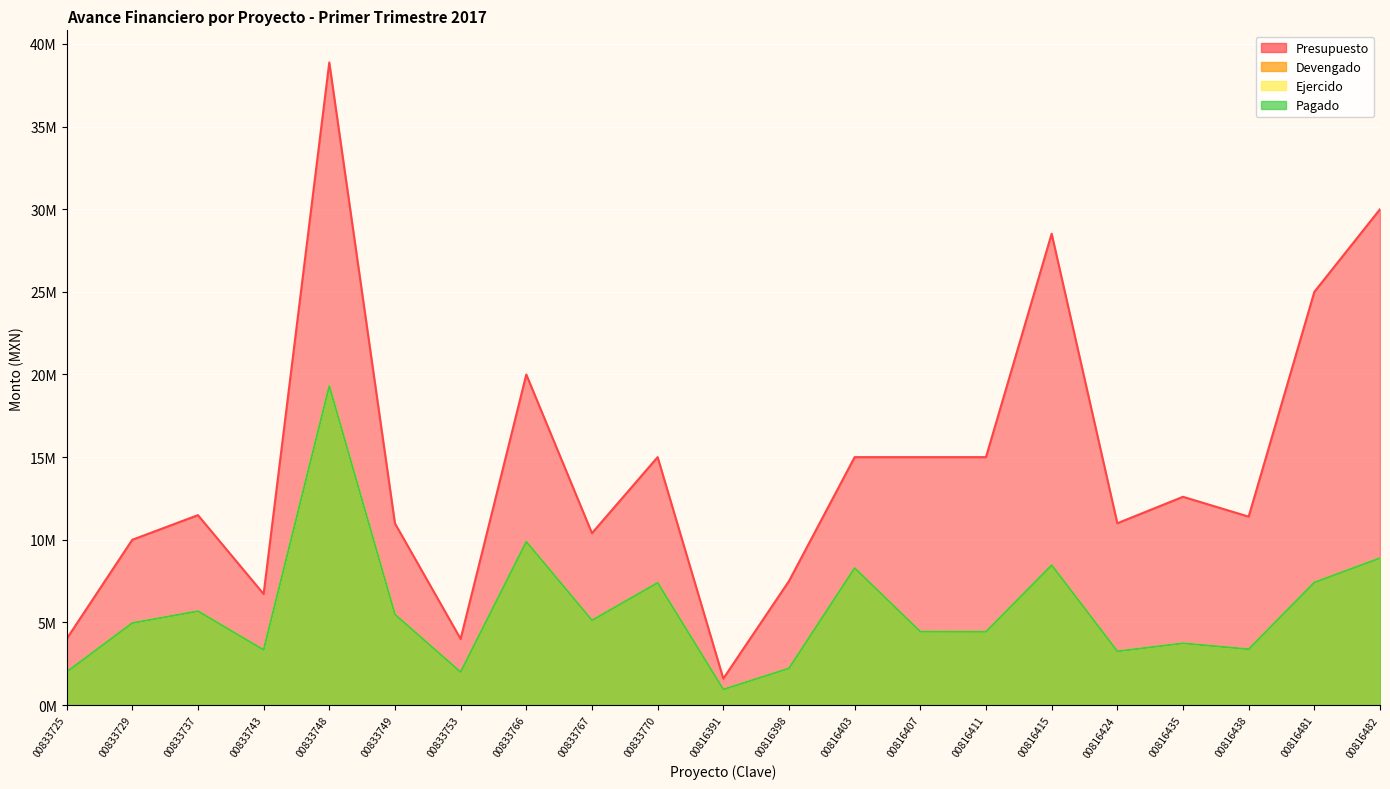

What is the smallest value displayed?

940086.7